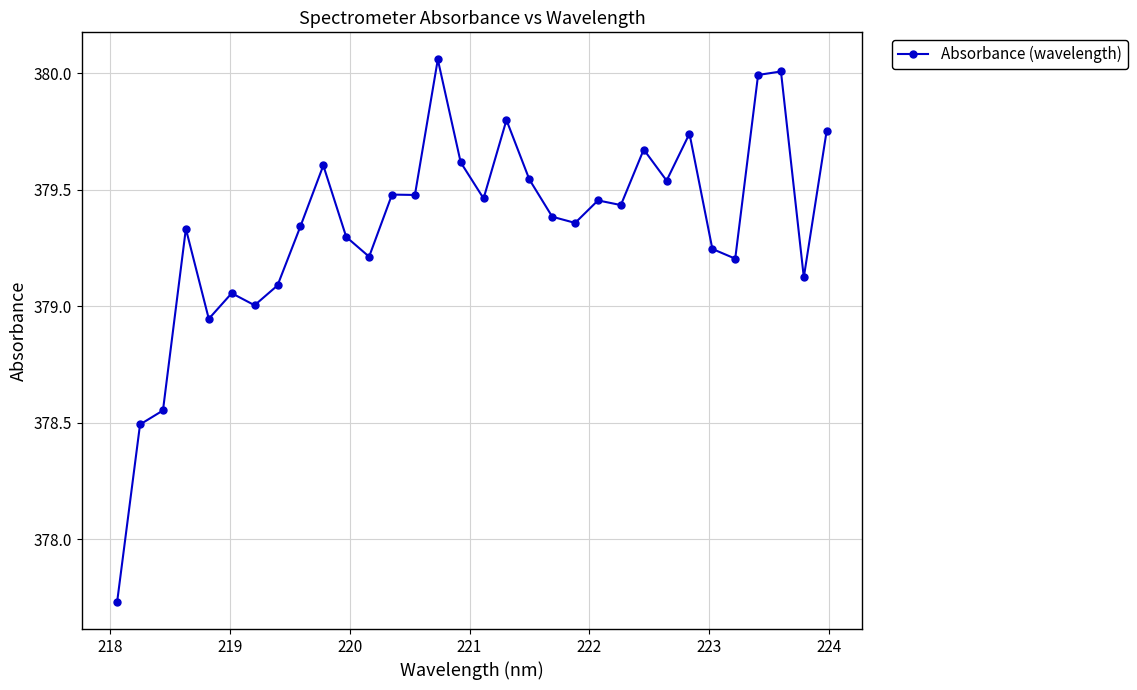

Count the number of categories in the chart.

32